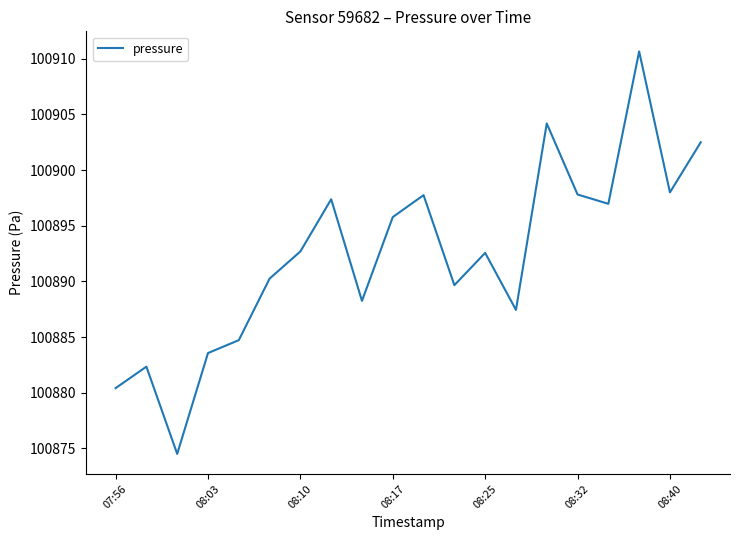

How many values are below 100892?

9